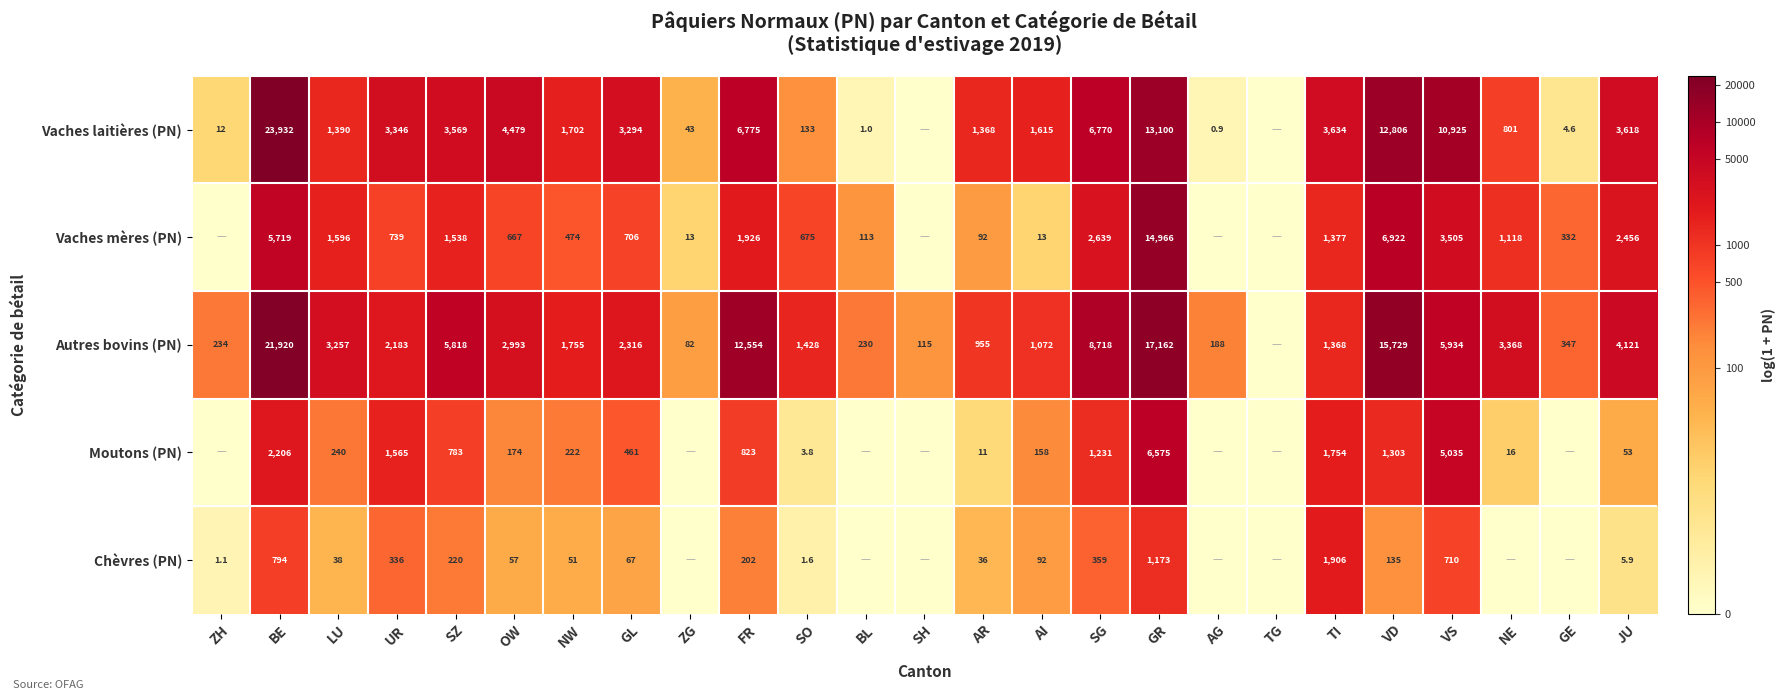

Is the value of Chèvres (PN) at UR greater than the value of Vaches laitières (PN) at JU?

No